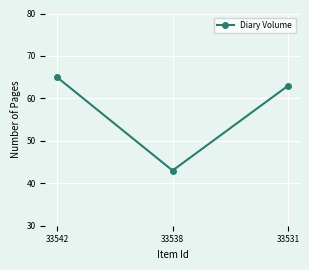

What is the change in value from 33538 to 33531?

+20